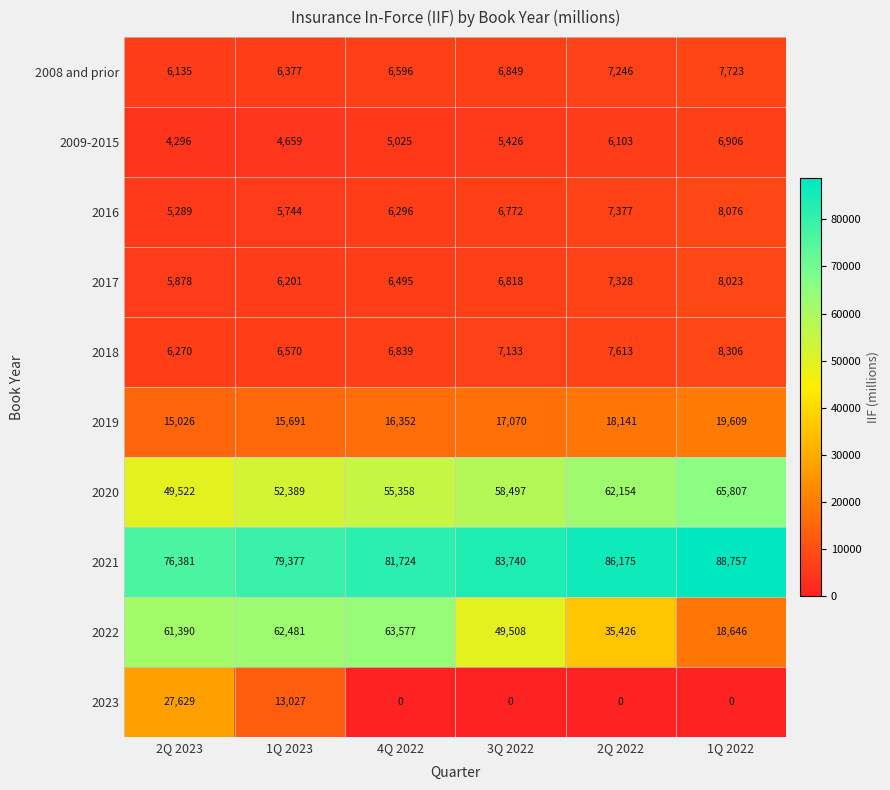

Count the number of data series in this chart.

10